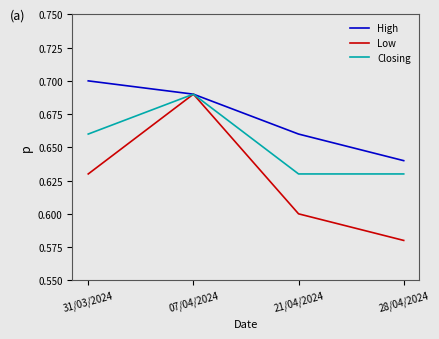

Which series changed the most between 31/03/2024 and 07/04/2024?

Low